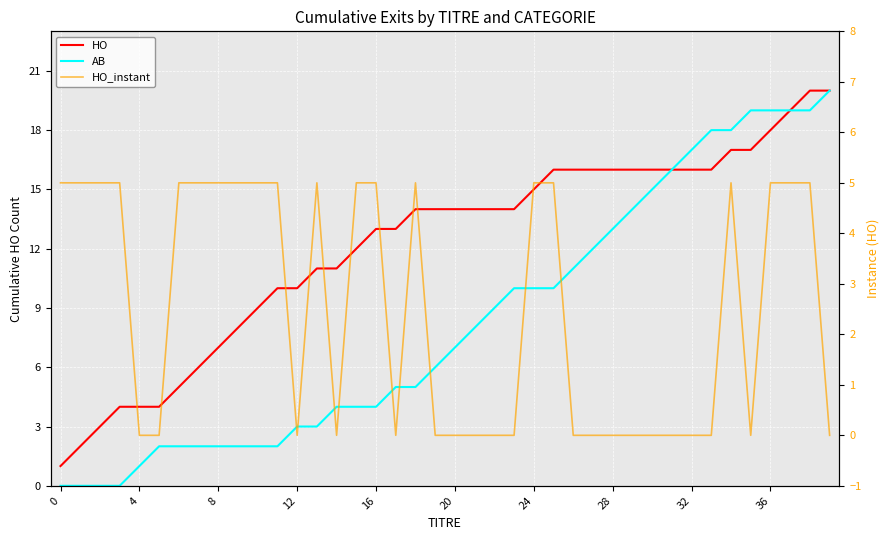

Where does the AB series first go above 7?

21